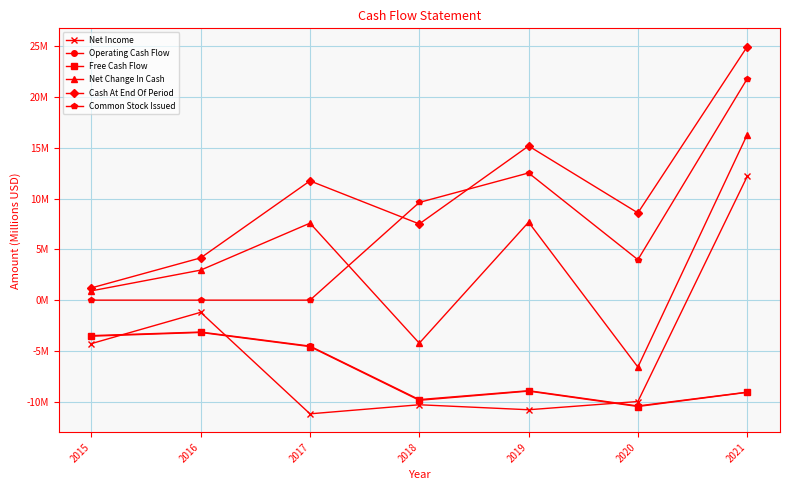

What is the maximum value for Net Income?

12.2